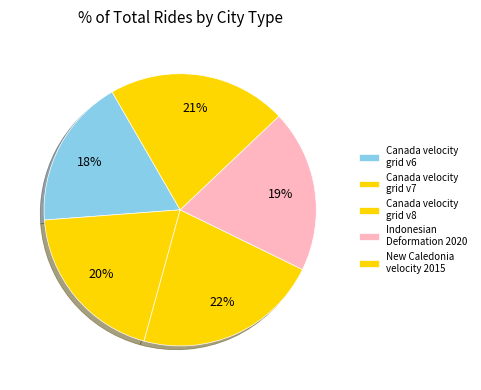

To the nearest percent, what portion does Canada velocity grid v6 represent?

18%